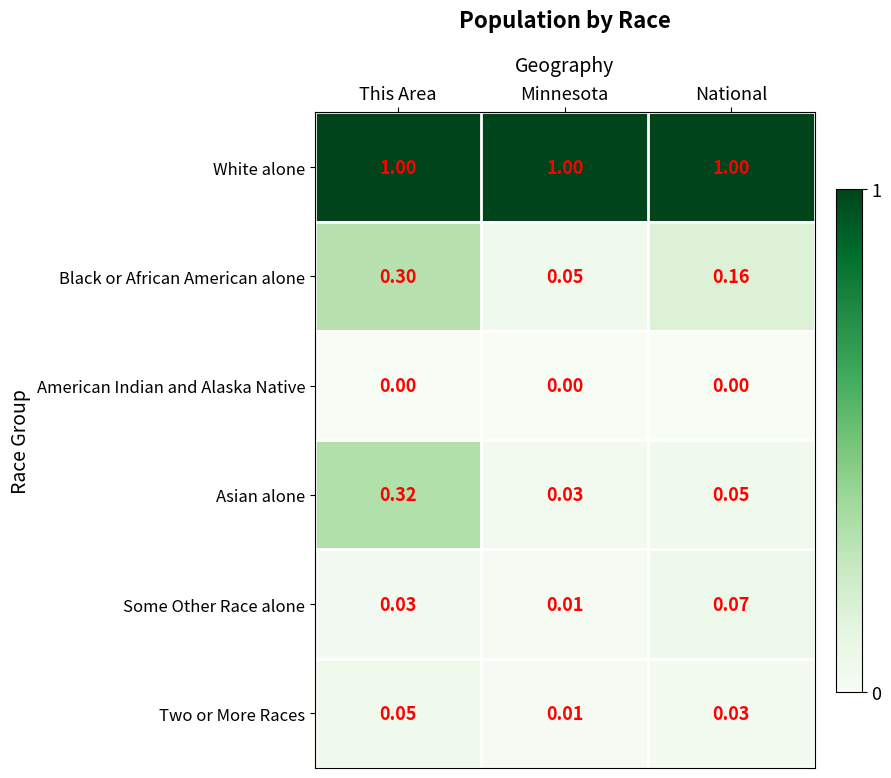

Rank the series by their maximum value, from highest to lowest.

White alone, Asian alone, Black or African American alone, Some Other Race alone, Two or More Races, American Indian and Alaska Native